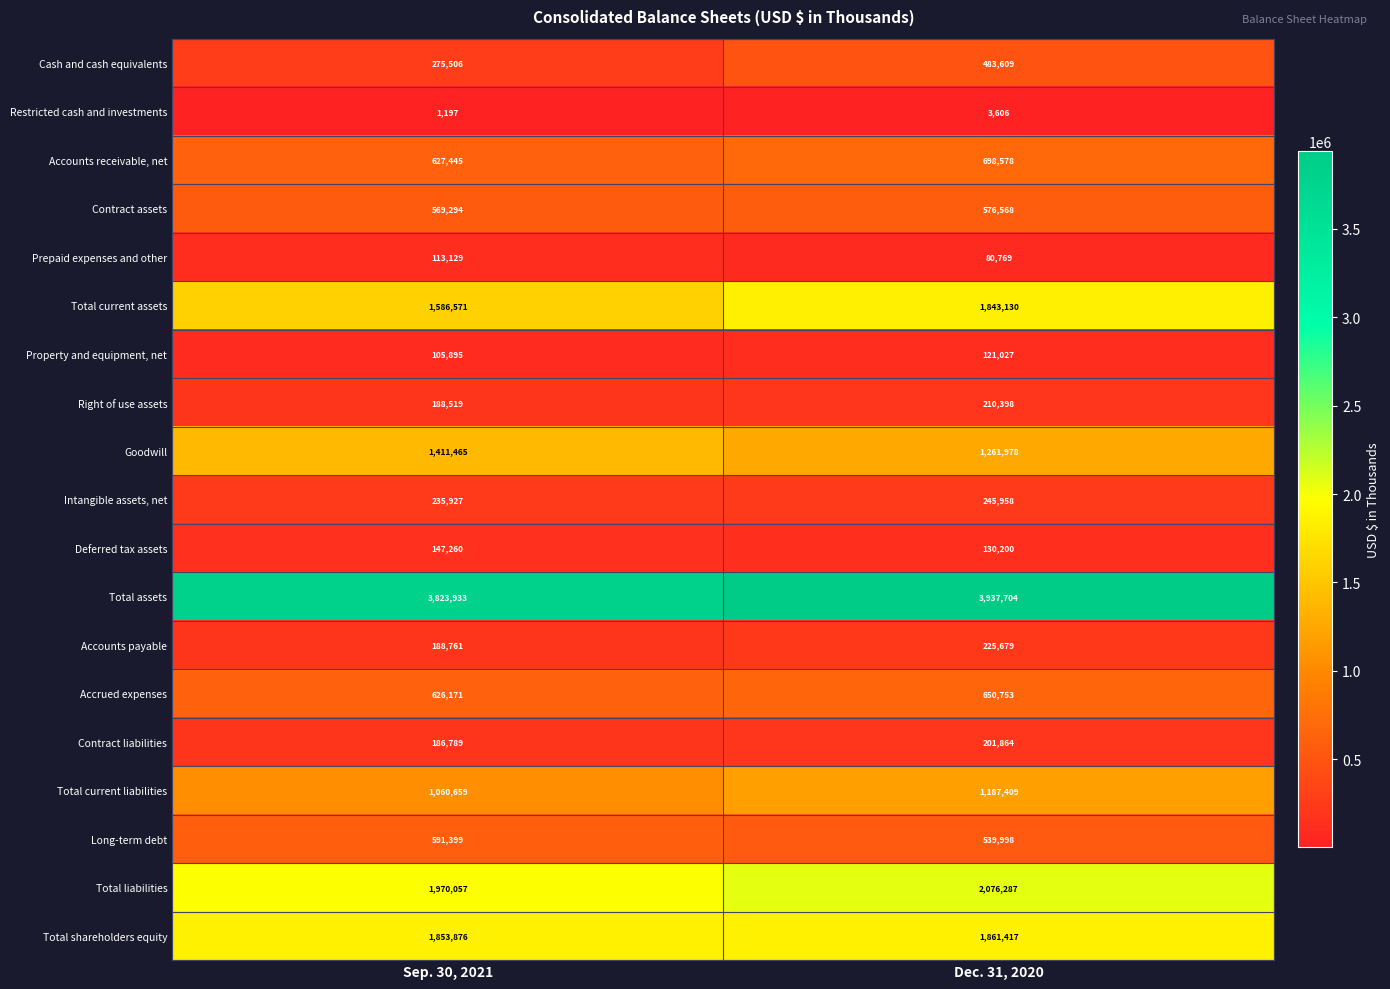

How many distinct data groups are displayed?

19